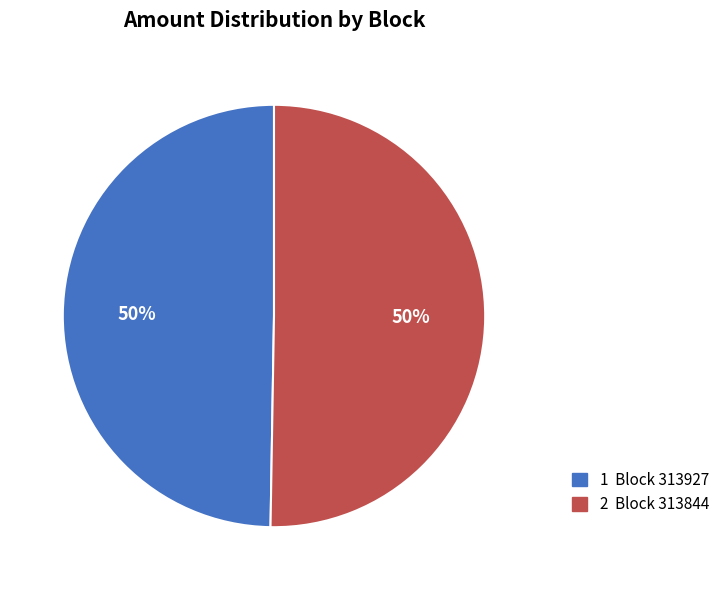

To the nearest percent, what is the average slice percentage?

50%